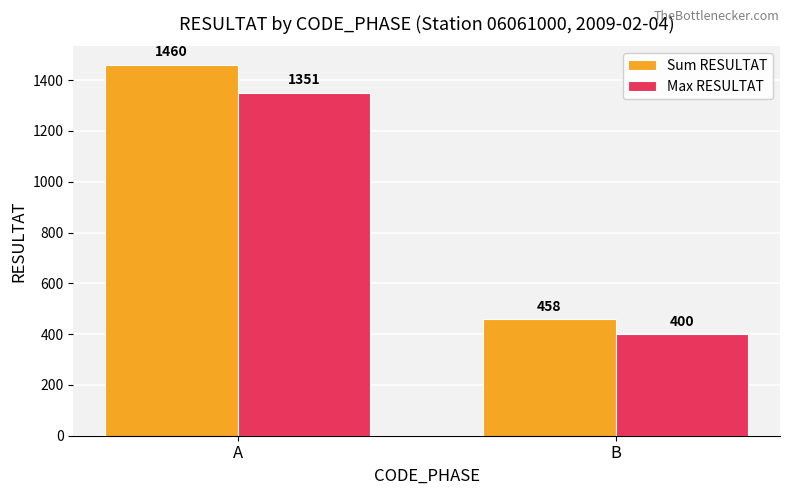

What is the sum of the Max RESULTAT values at B and A?

1751